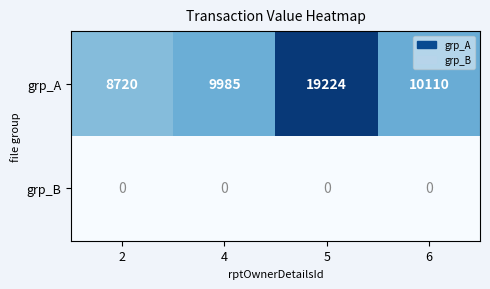

Which series changed the most between 2 and 6?

grp_A